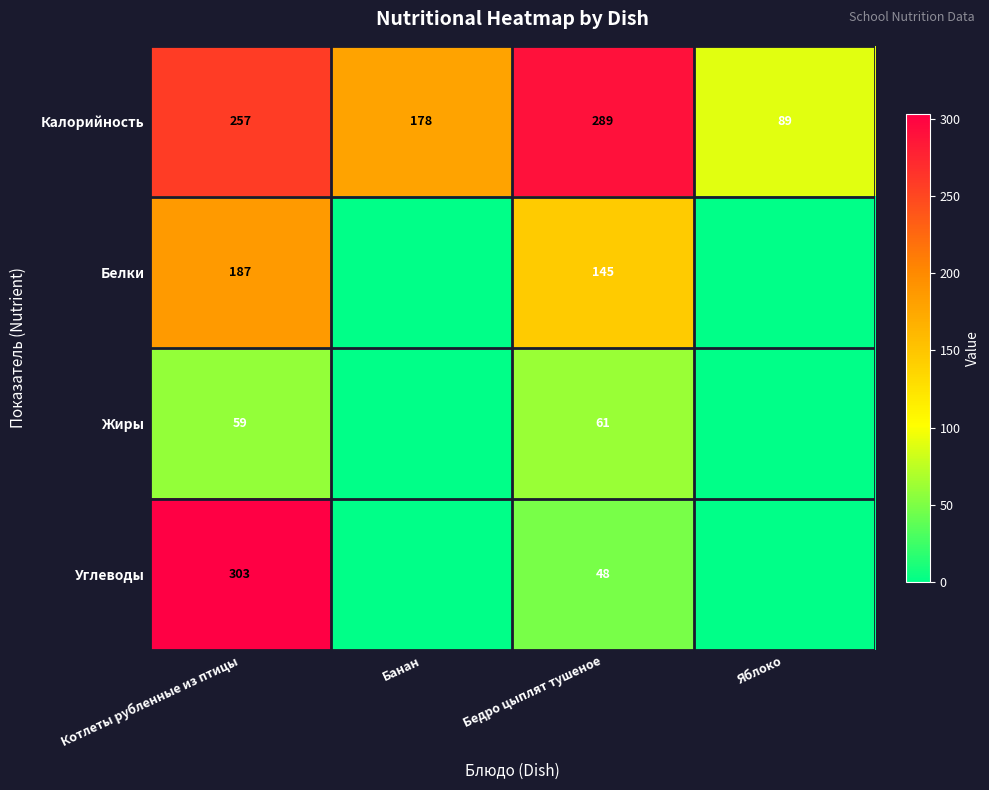

What is the difference between the Белки values at Котлеты рубленные из птицы and Бедро цыплят тушеное?

42